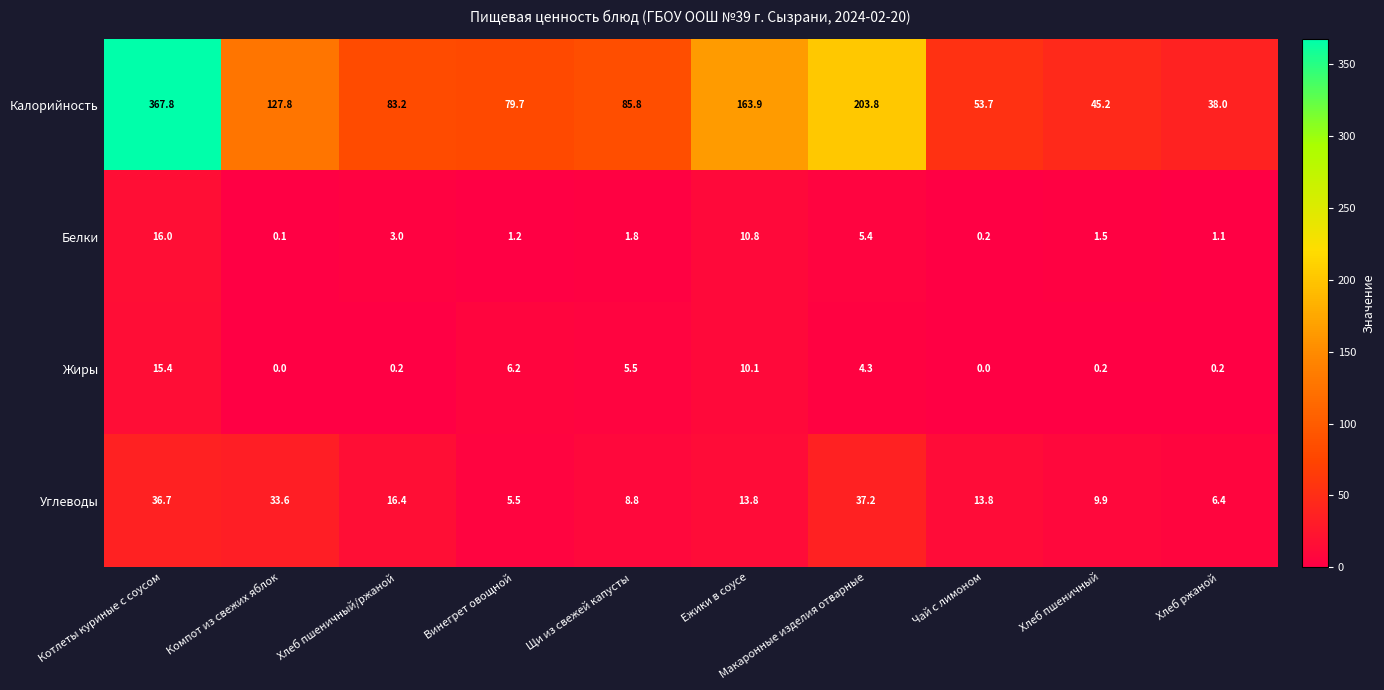

Which series has the widest spread of values?

Калорийность